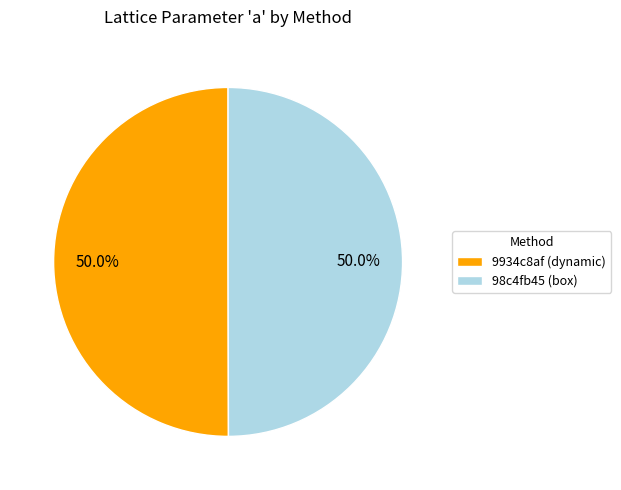

How many segments does this pie chart have?

2